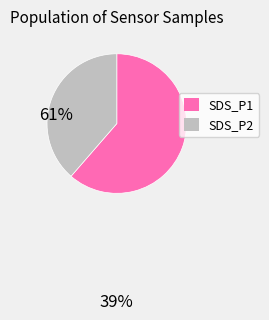

Is there any slice that represents more than half of the pie?

Yes